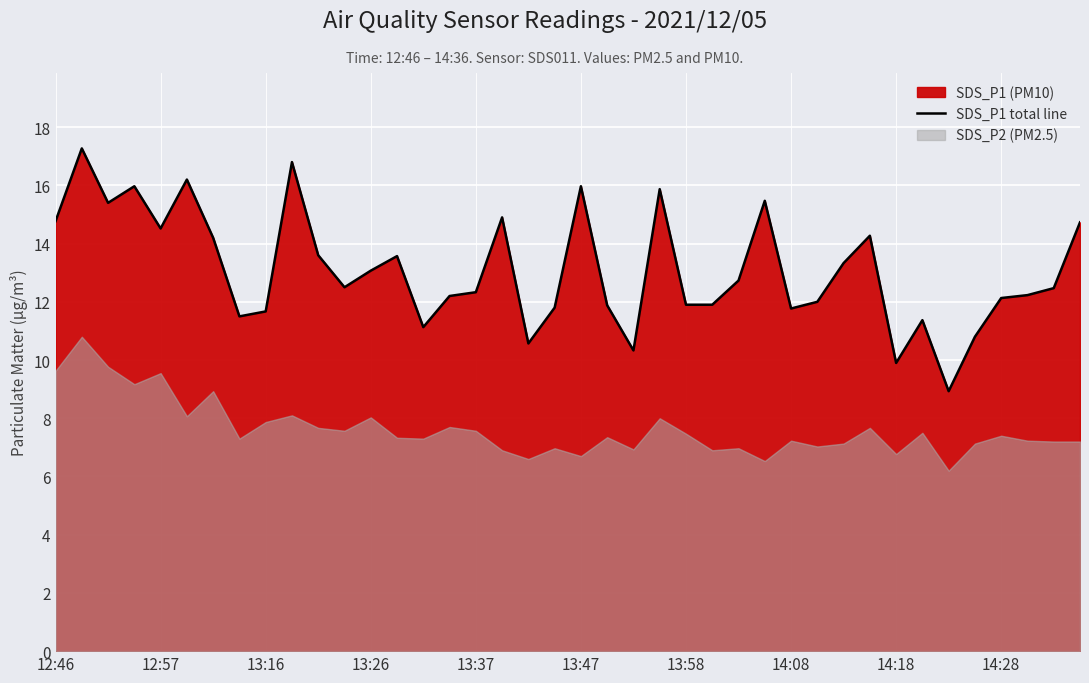

The value of SDS_P1 total line at 13:16 is 7.4. True or false?

False